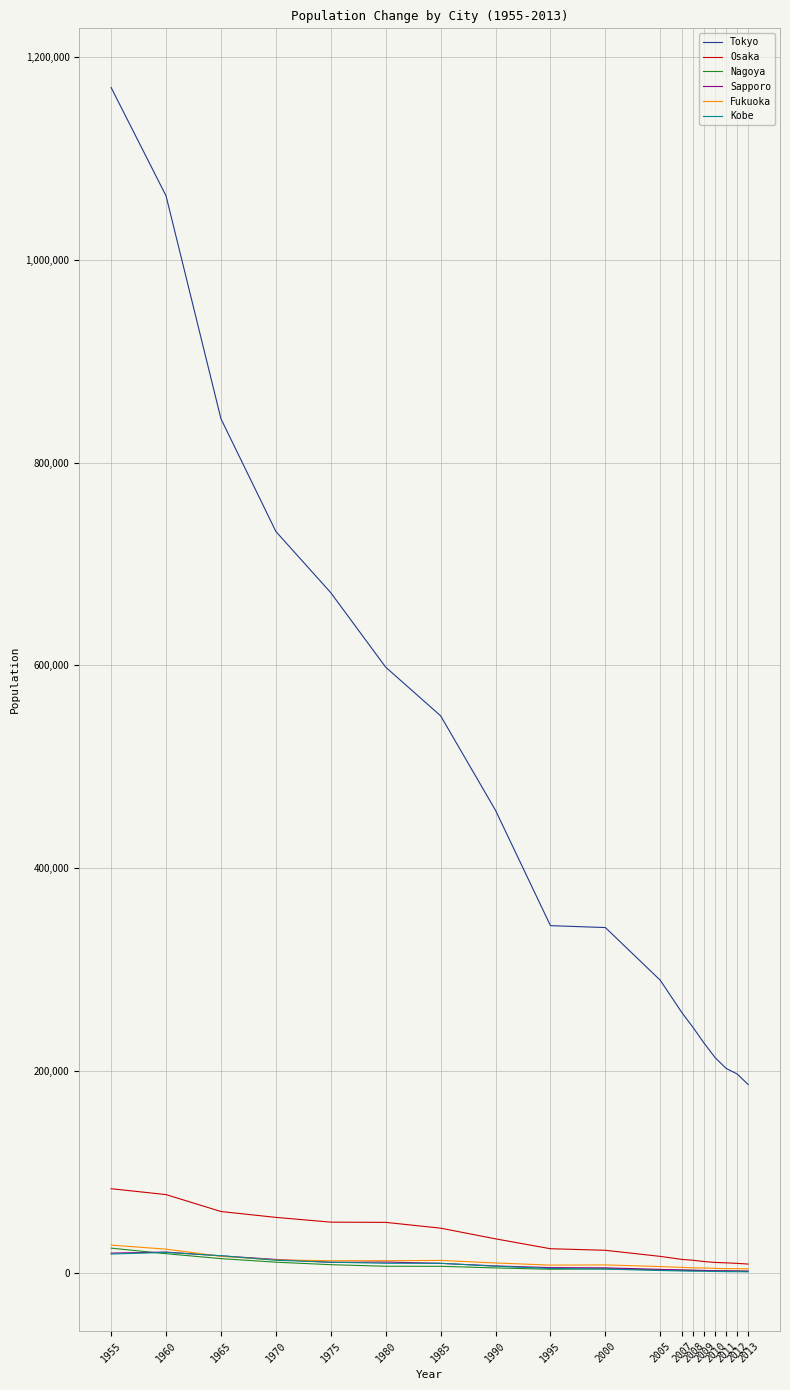

Which series has the largest total across all categories?

Tokyo